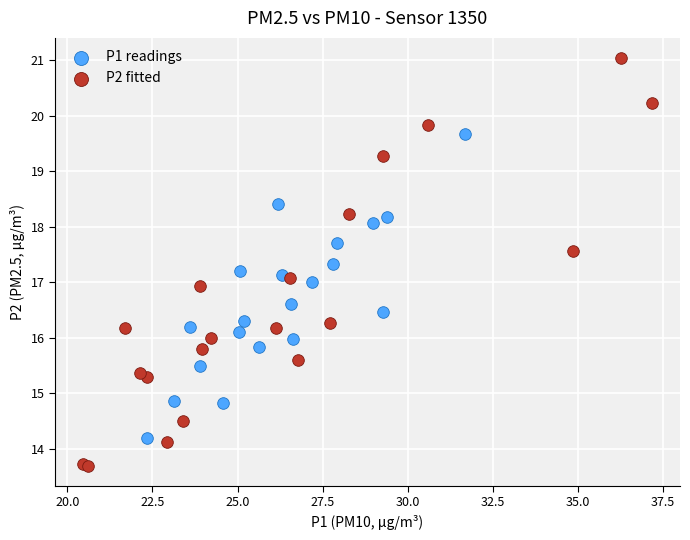

Which series has the largest Y range (max minus min)?

P2 fitted